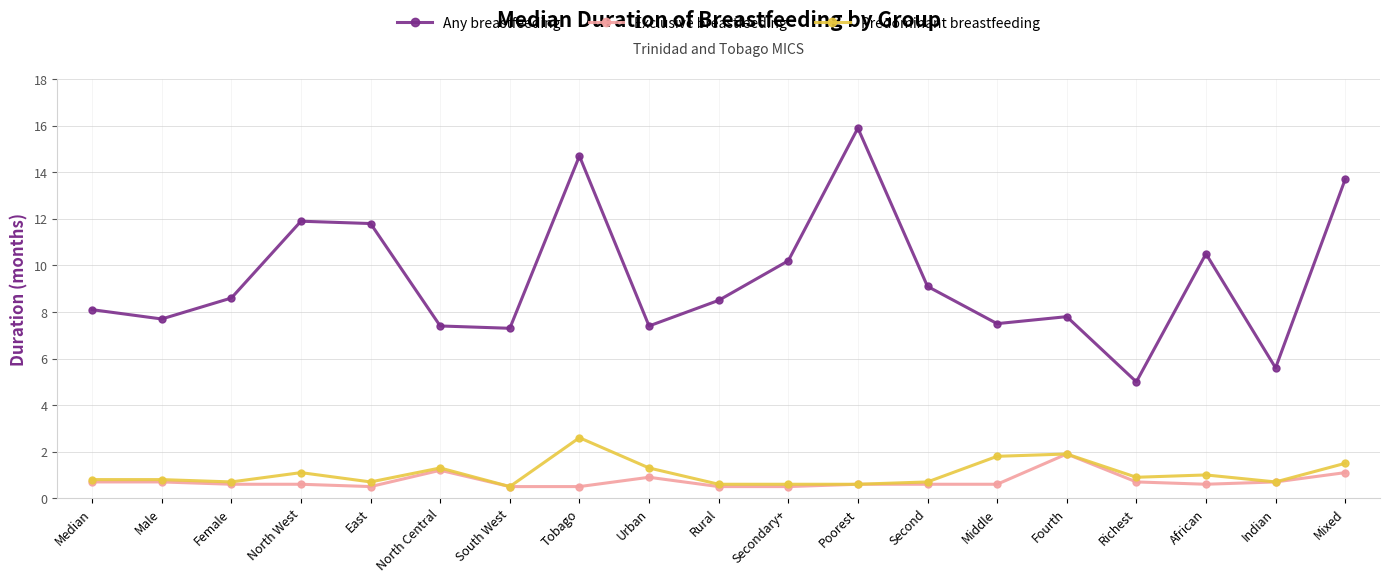

Which series has the largest range (max minus min)?

Any breastfeeding